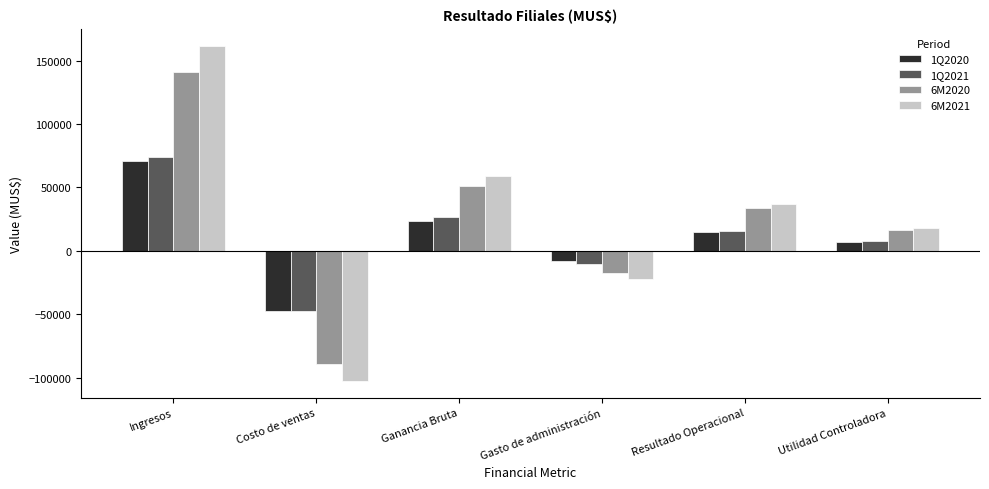

At which category is the sum across all series the highest?

Ingresos